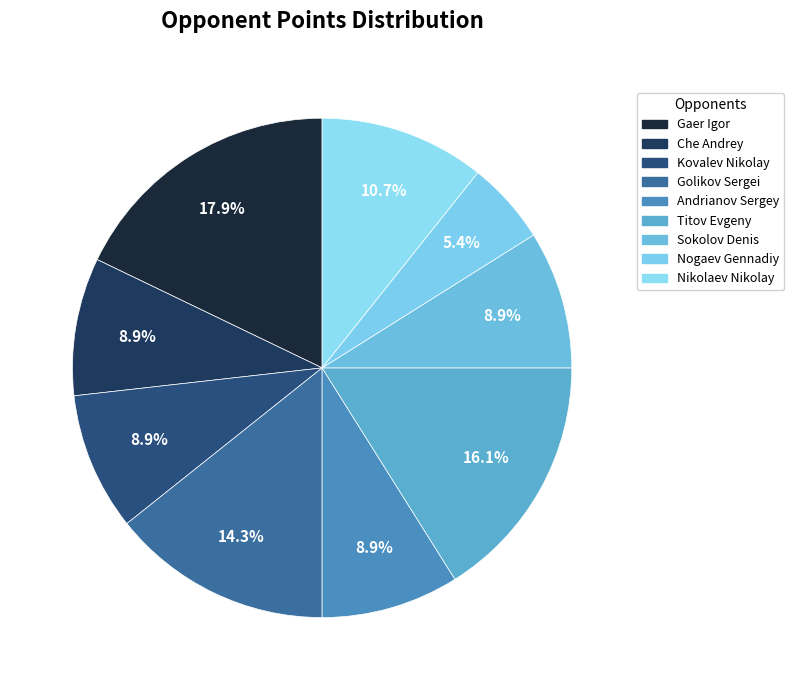

What percentage is the Kovalev Nikolay slice, to the nearest percent?

9%